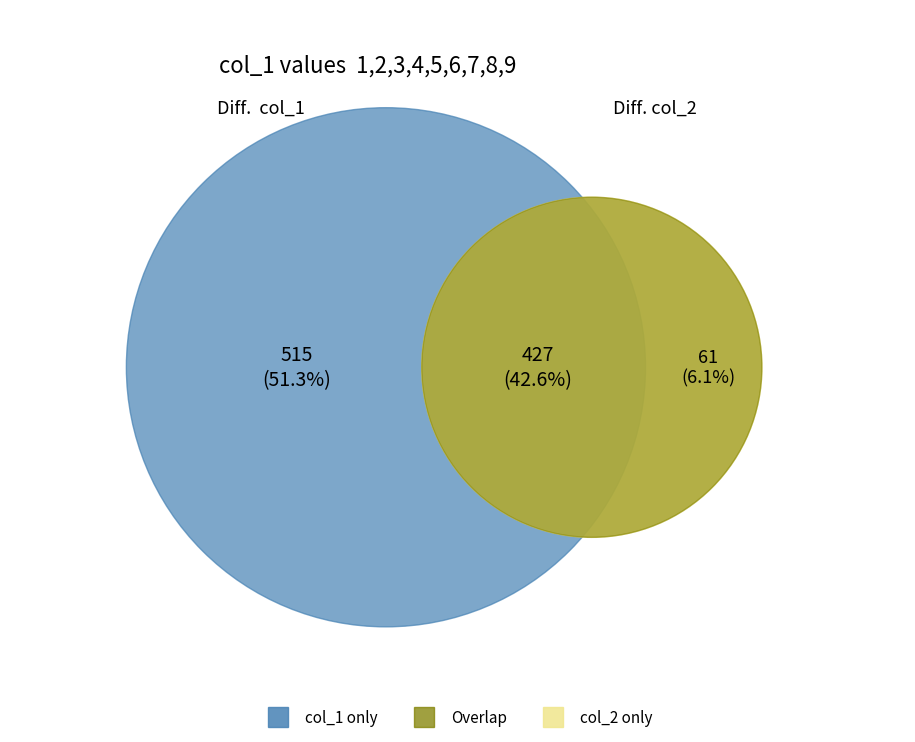

Does 2 represent more than half of the total?

No